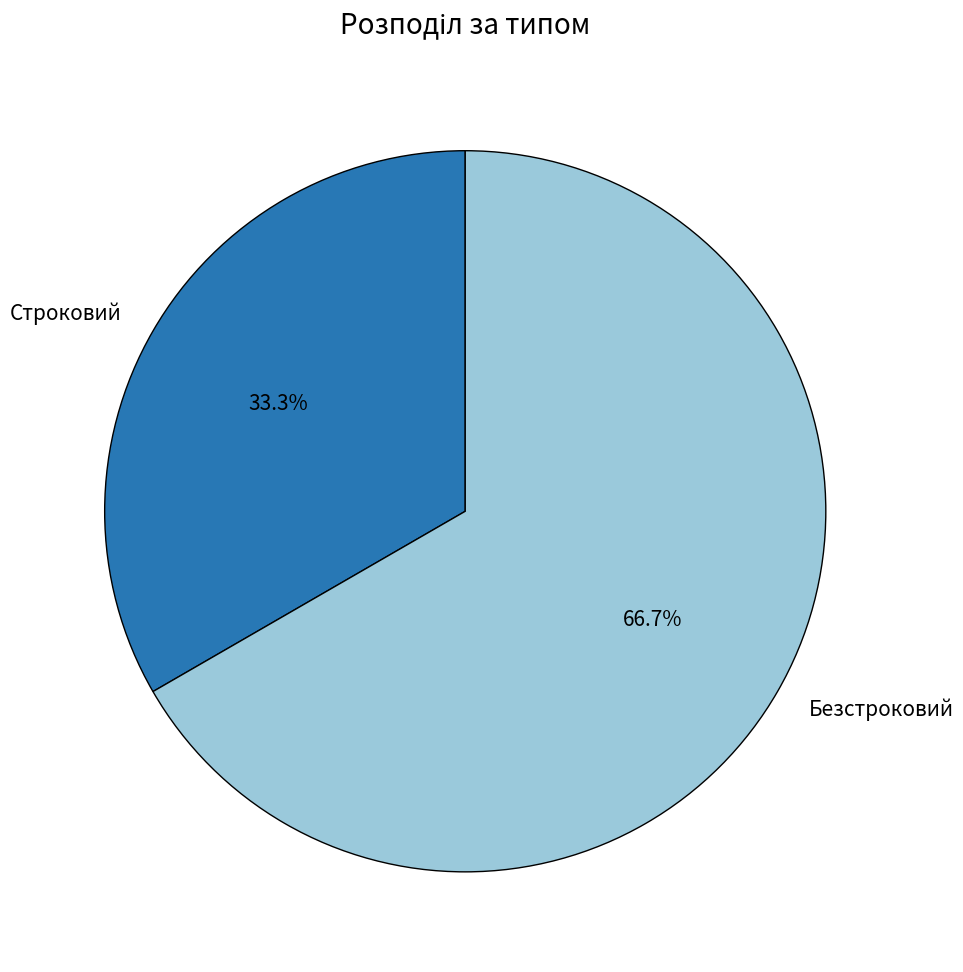

How many segments does this pie chart have?

2